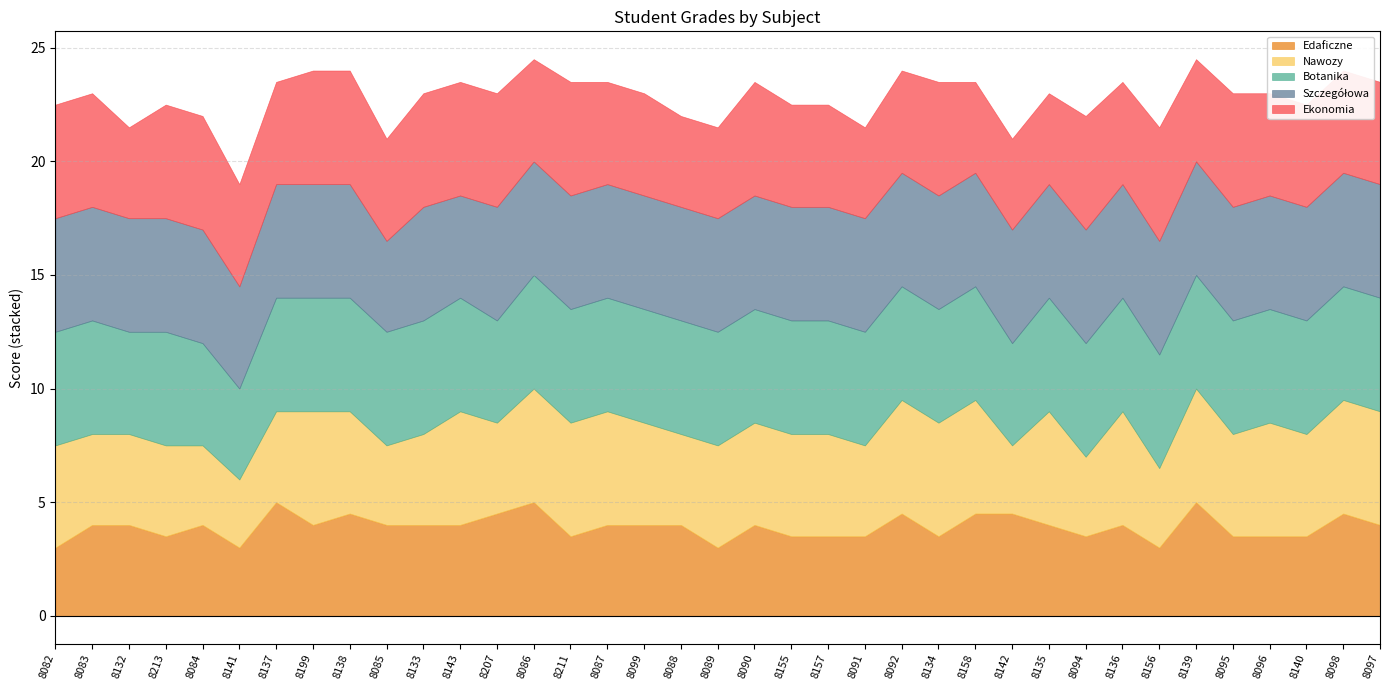

What is the label of the 9th point from the left?

8138